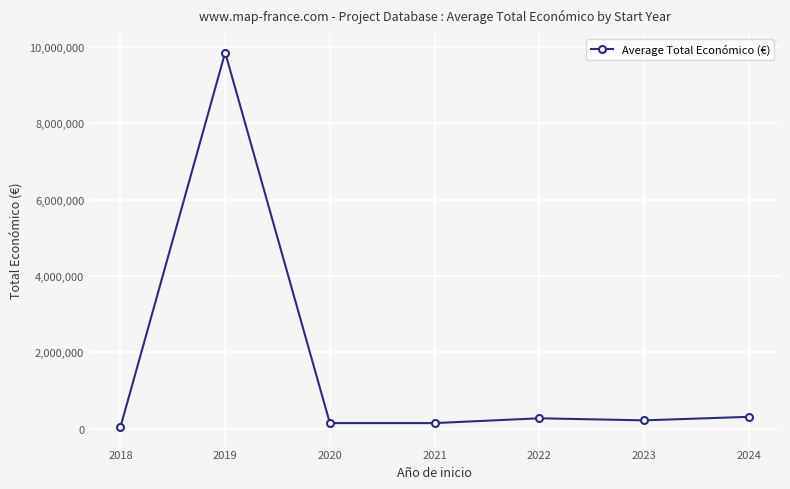

True or false: there are more than 0 points higher than both neighbors.

True